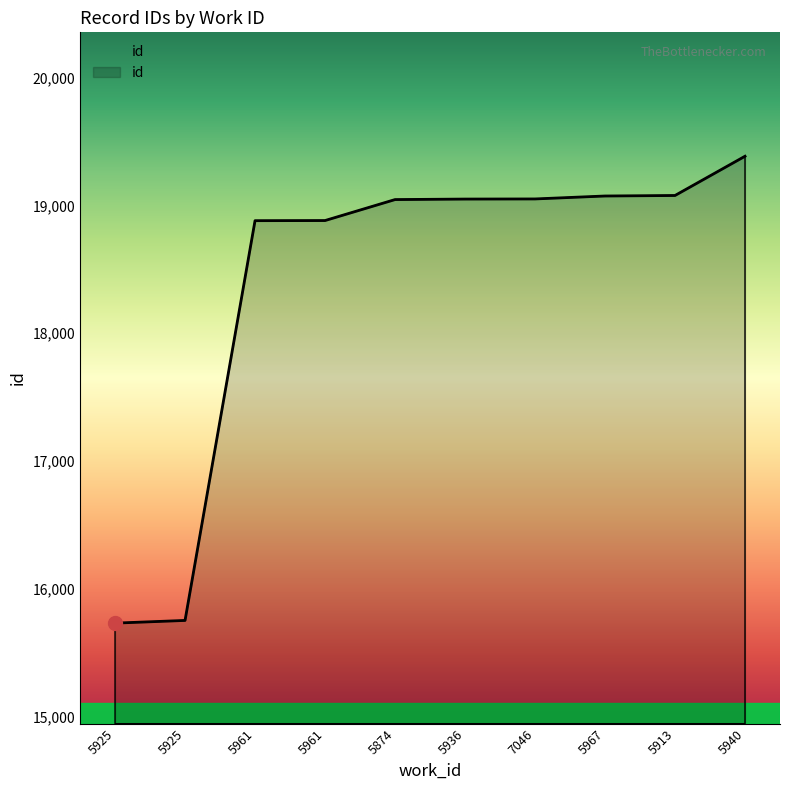

Is this an area chart (filled region under the line)?

Yes